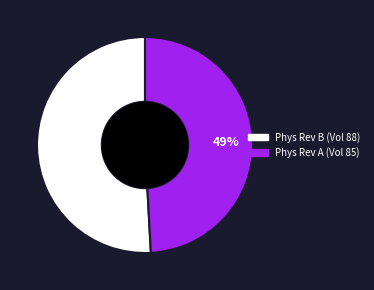

Is there any slice that represents more than half of the pie?

Yes